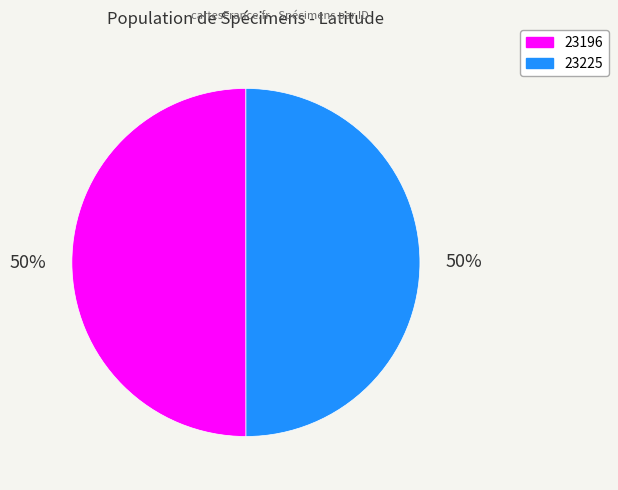

True or false: 23225 accounts for 50% of the total.

True